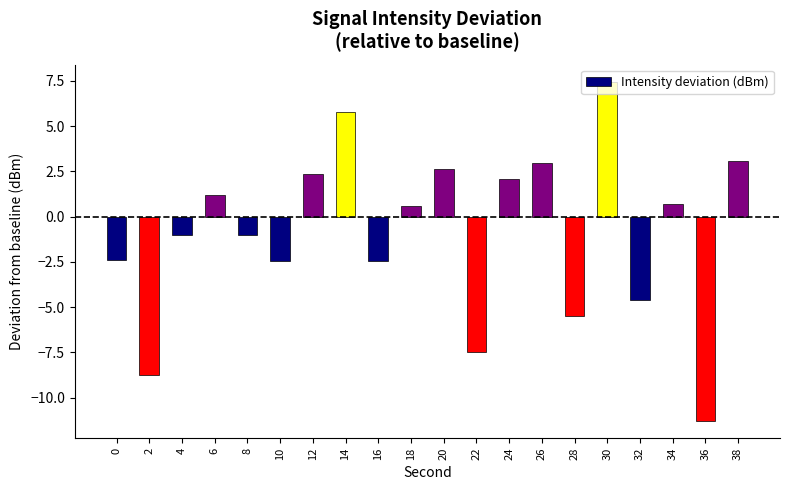

How many categories are shown in the chart?

20